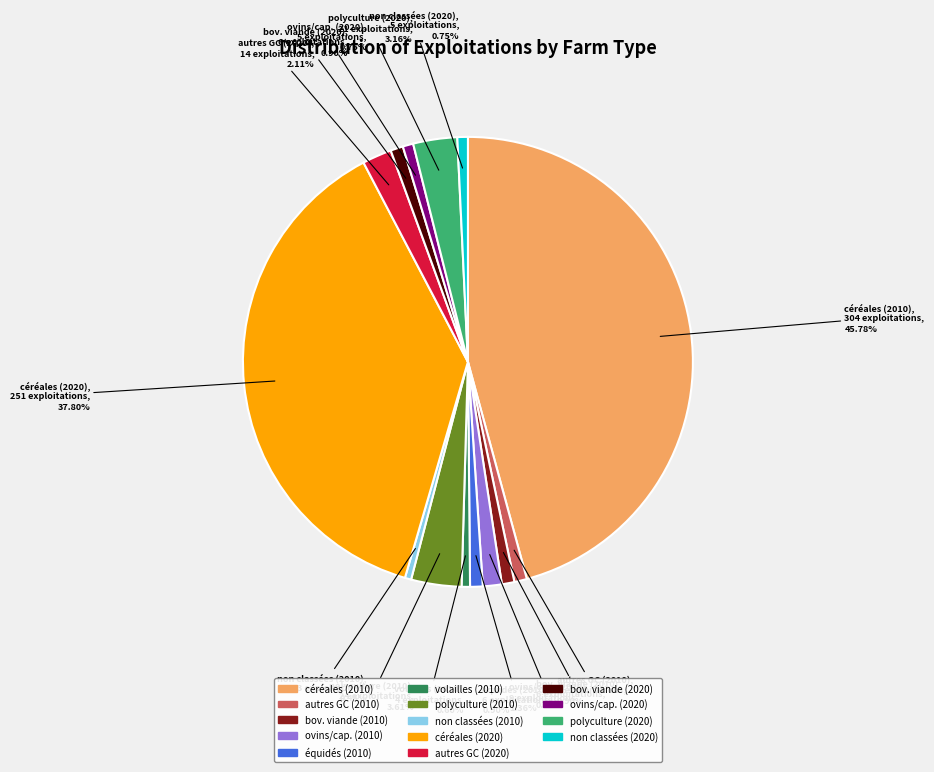

How many slices are in this pie chart?

14